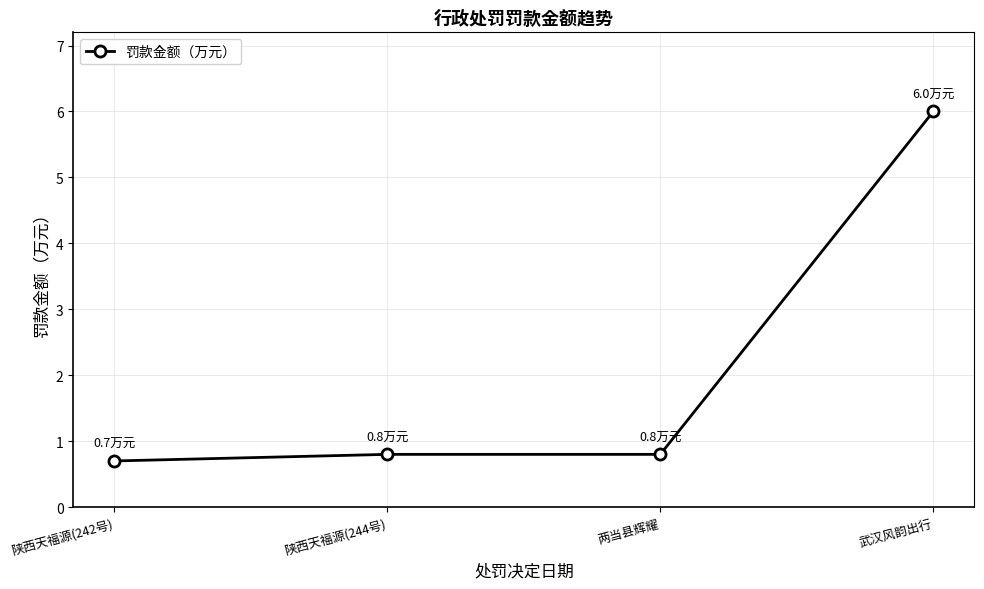

What is the label of the 3rd point from the right?

陕西天福源(244号)